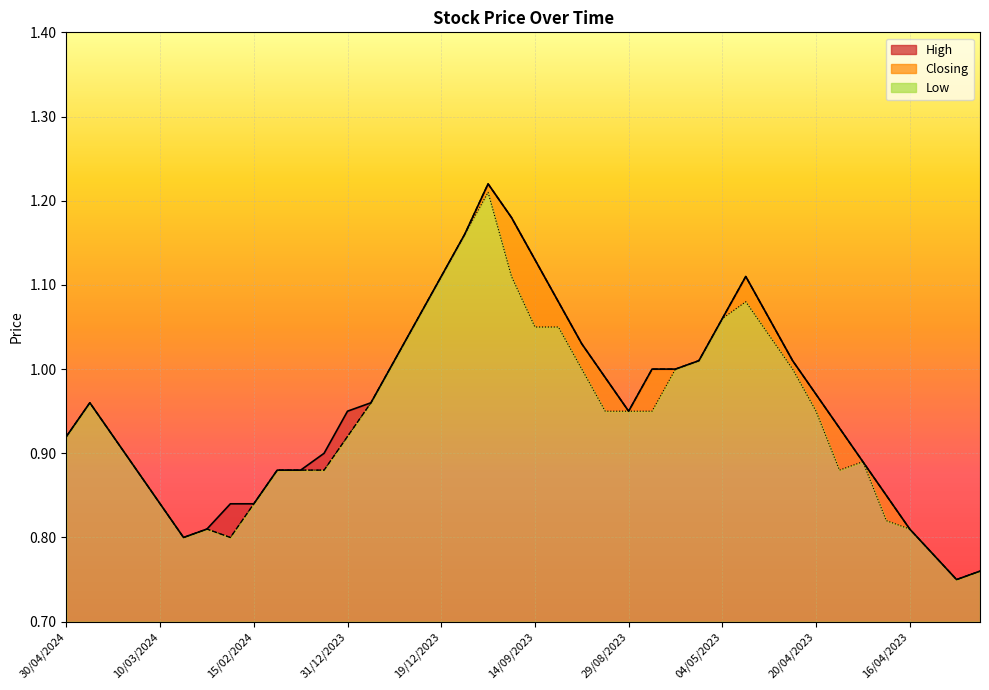

At how many categories does at least one series exceed 1?

14